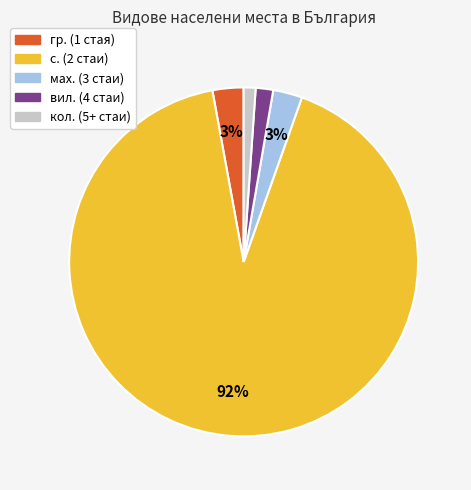

Which has a higher value, кол. (5+ стаи) or мах. (3 стаи)?

мах. (3 стаи)